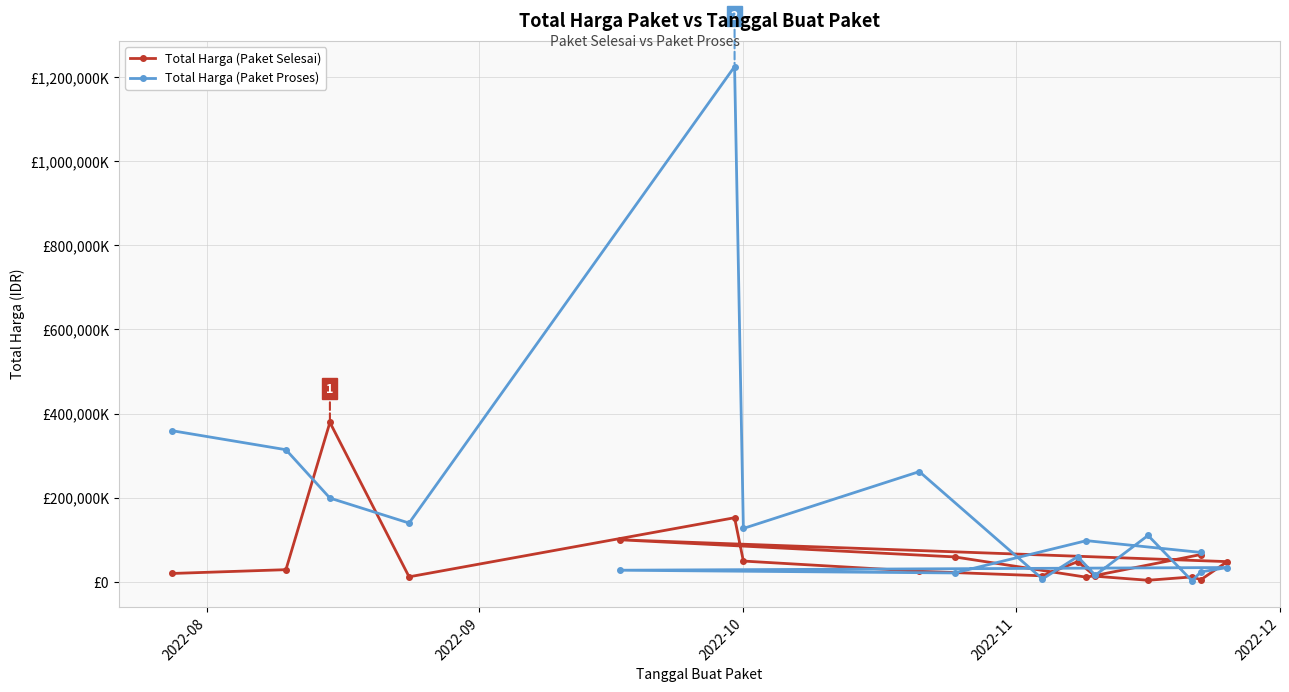

Reading right to left, extract all data points from this chart.

Total Harga (Paket Selesai): 65000000	11100000	59375000	100000000	48140000	5093000	11800000	3825000	13442000	48140000	14400000	25200000	49478000	152477000	12000000	379075000	29000000	19950000
Total Harga (Paket Proses): 70000000	98000000	21231000	27720000	34132505	23680800	2395750	110389990	15787200	59935000	6936000	262118150	127000000	1224682000	139800000	199200000	314121780	359500000